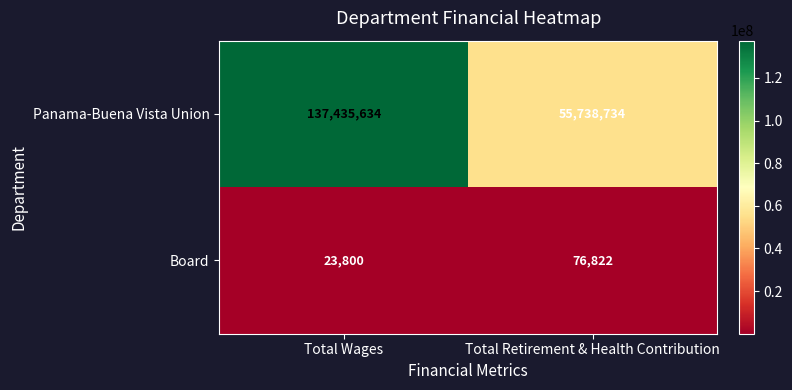

What is the average value of the Panama-Buena Vista Union series?

96587184